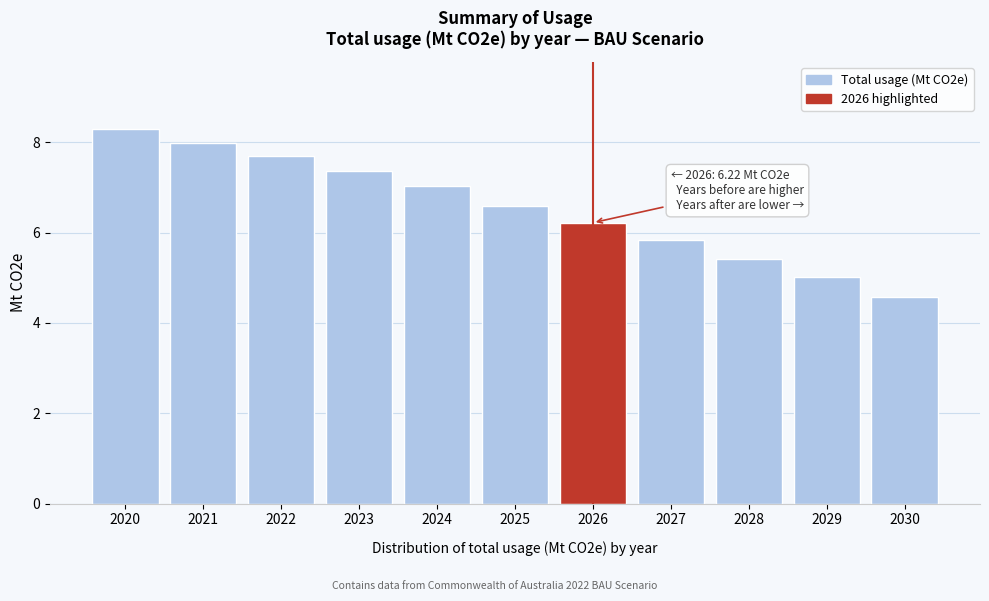

Reading left to right, list all the values displayed in this chart.

8.3	8.0	7.7	7.4	7.0	6.6	6.2	5.8	5.4	5.0	4.6